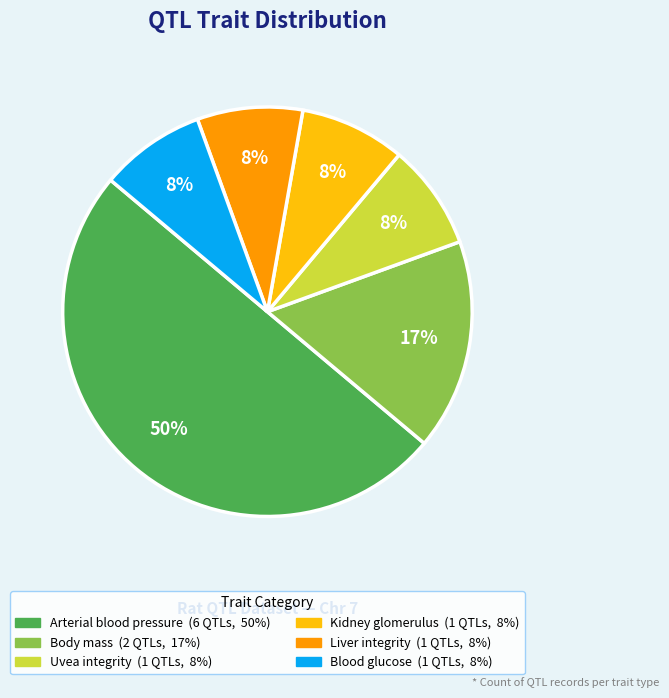

To the nearest percent, what is the difference between the largest and smallest slice percentages?

42%